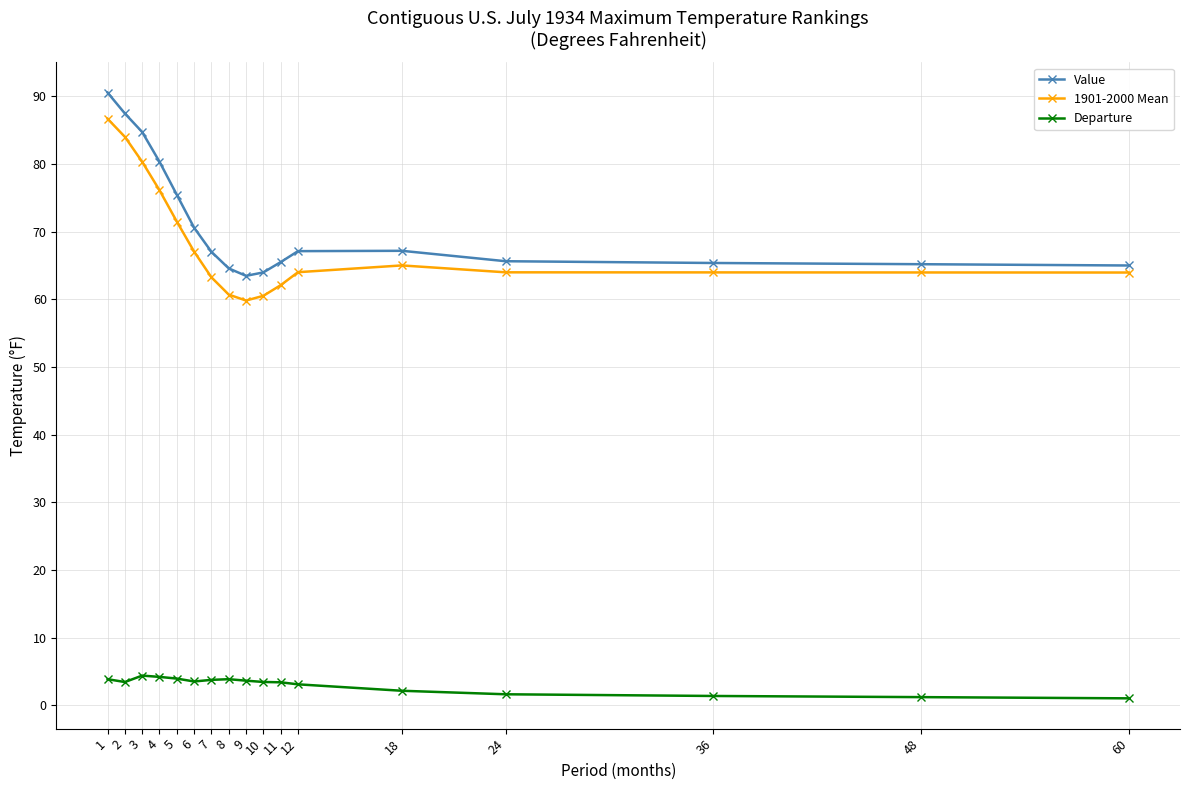

How many distinct data groups are displayed?

3